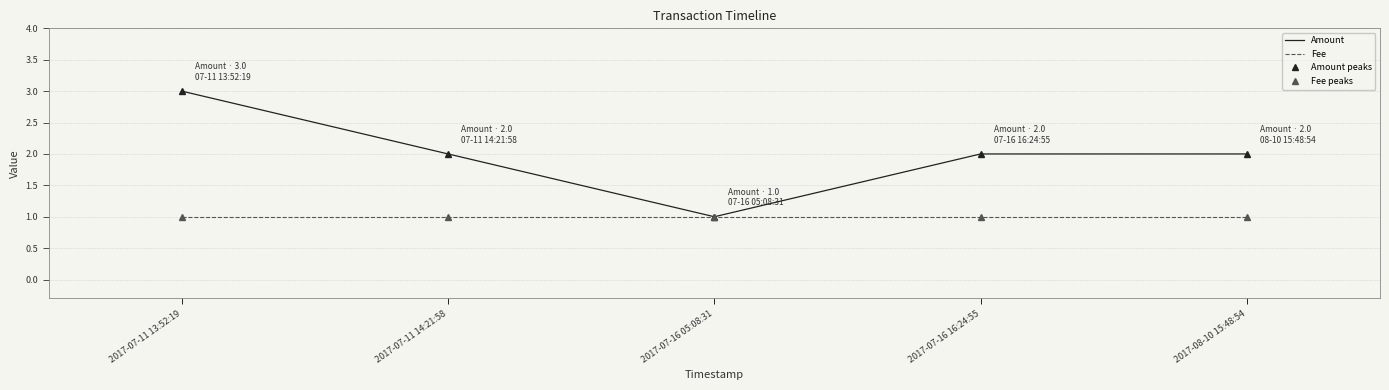

Reading left to right, list all the values displayed in this chart.

Amount: 3	2	1	2	2
Fee: 1	1	1	1	1
Amount peaks: 3	2	1	2	2
Fee peaks: 1	1	1	1	1